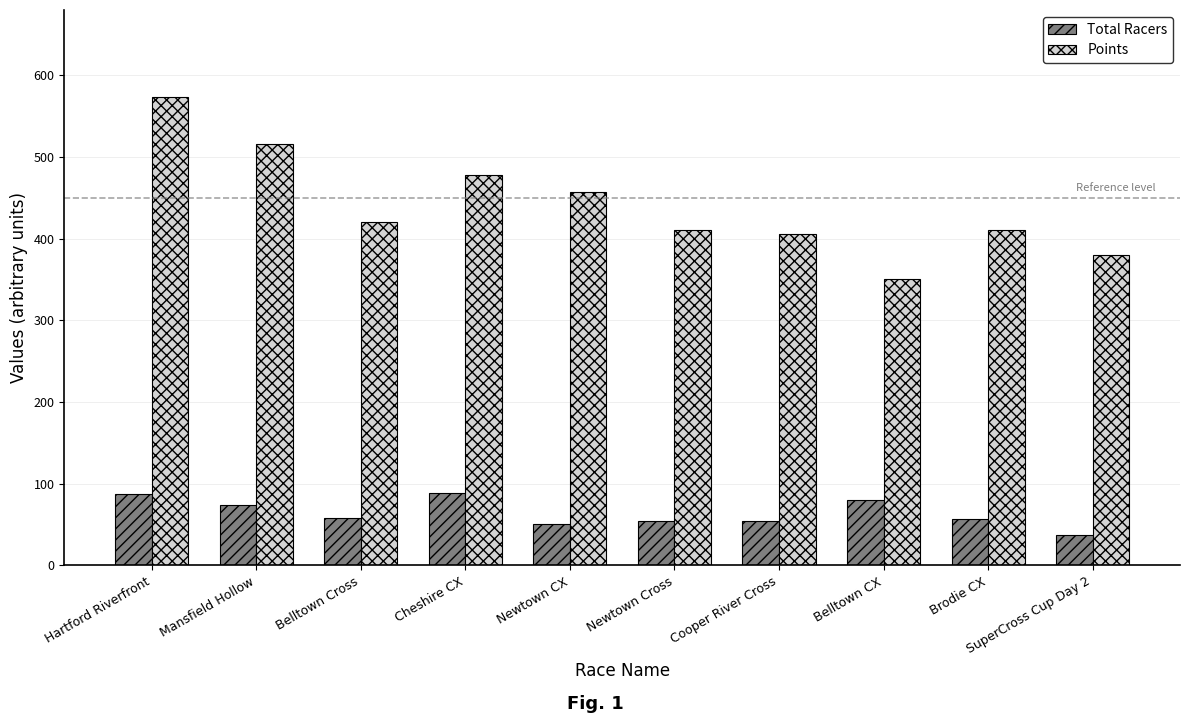

Rank the series by their maximum value, from lowest to highest.

Total Racers, Points